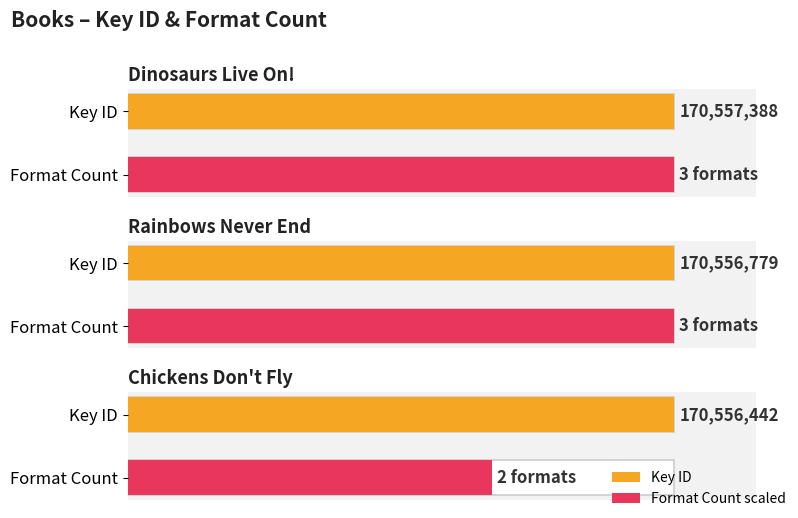

The value at Dinosaurs Live On! is 5. True or false?

False